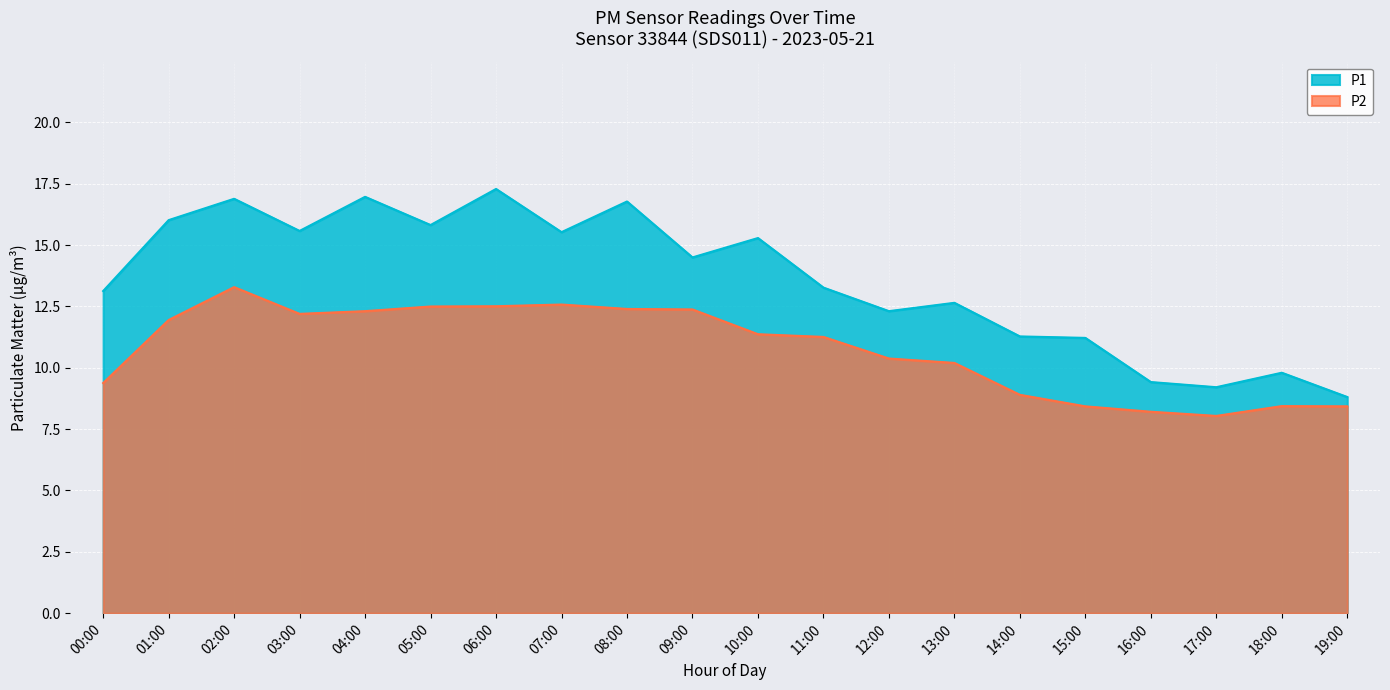

True or false: P2 and P1 cross at least once.

False